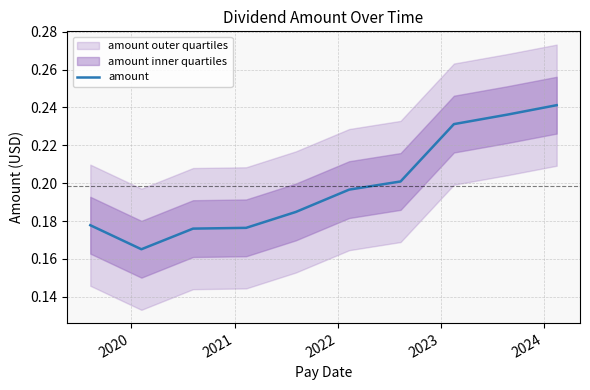

Is this an area chart (filled region under the line)?

No